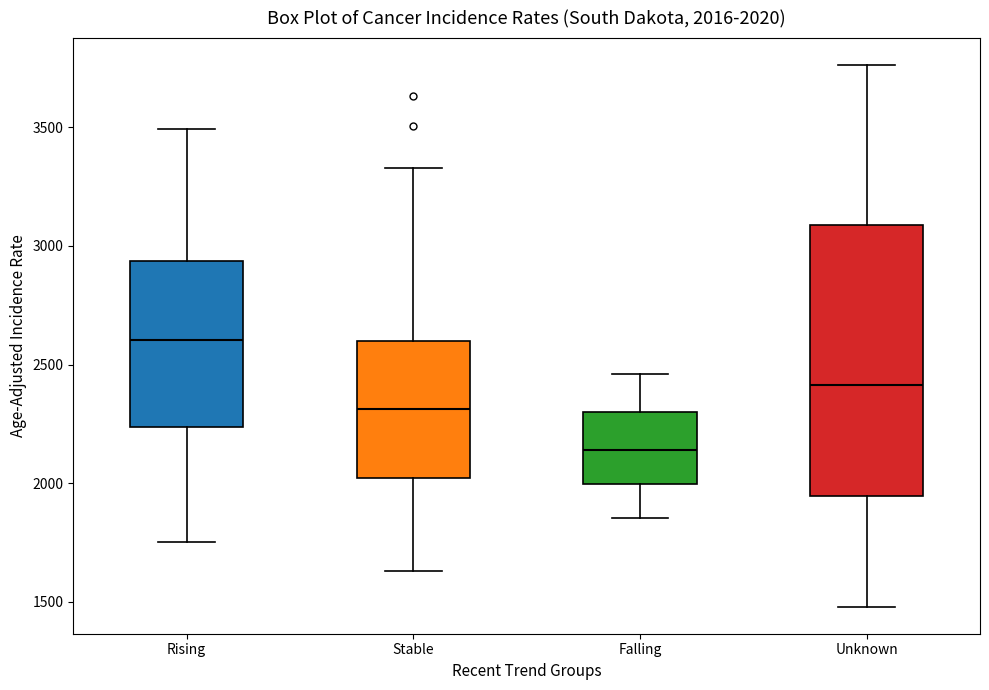

Comparing the boxes themselves (not the whiskers), which one is the tallest?

Unknown